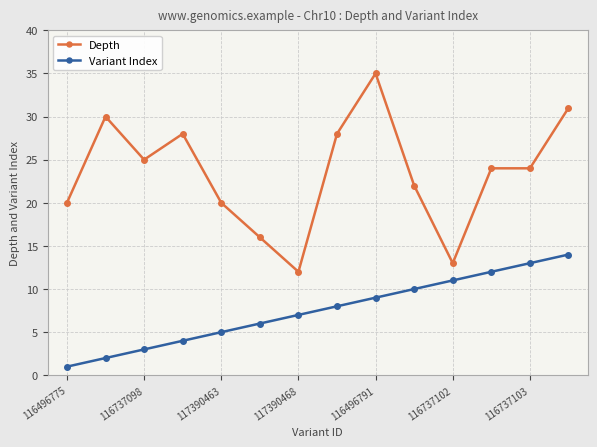

Which series has the widest spread of values?

Depth